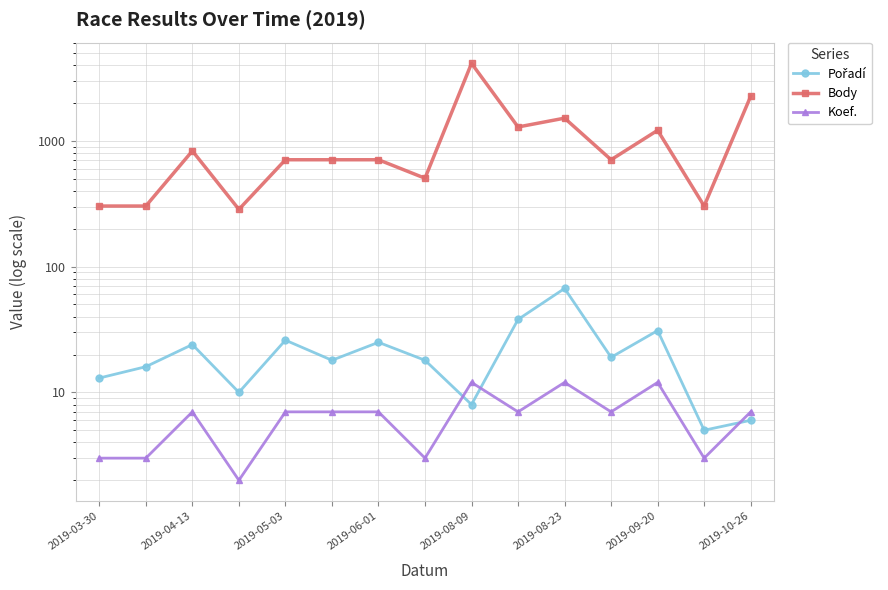

Is this an area chart (filled region under the line)?

No